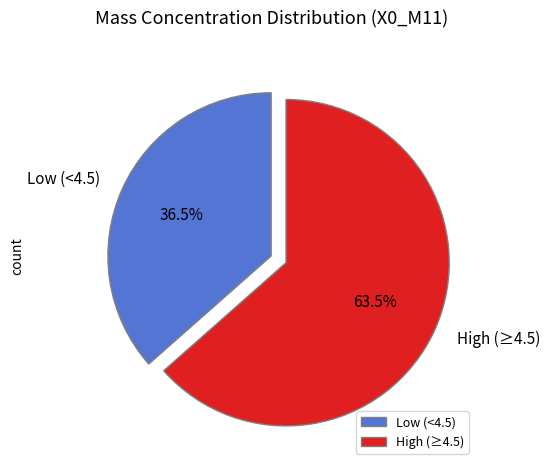

Does any single category account for the majority?

Yes